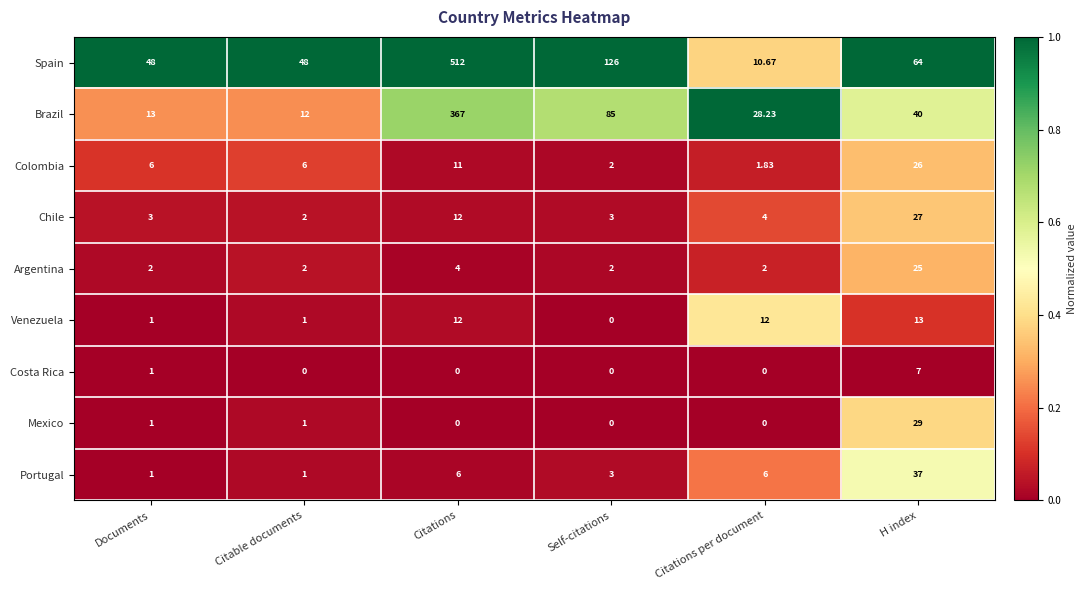

Which label corresponds to the largest value in the chart?

Citations